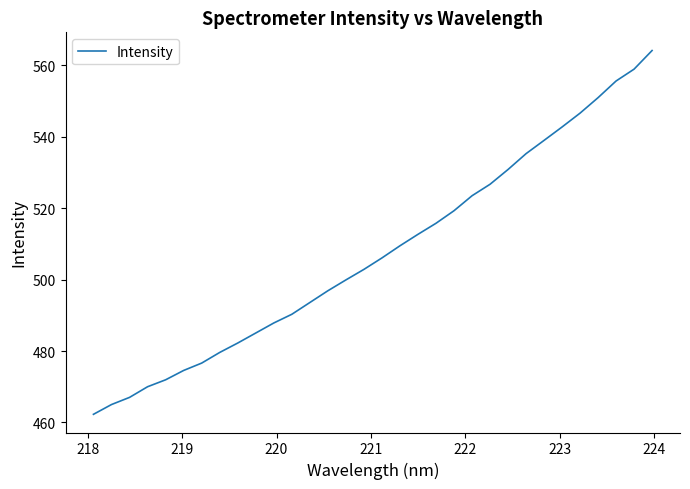

What is the difference between the maximum and minimum values?

101.9